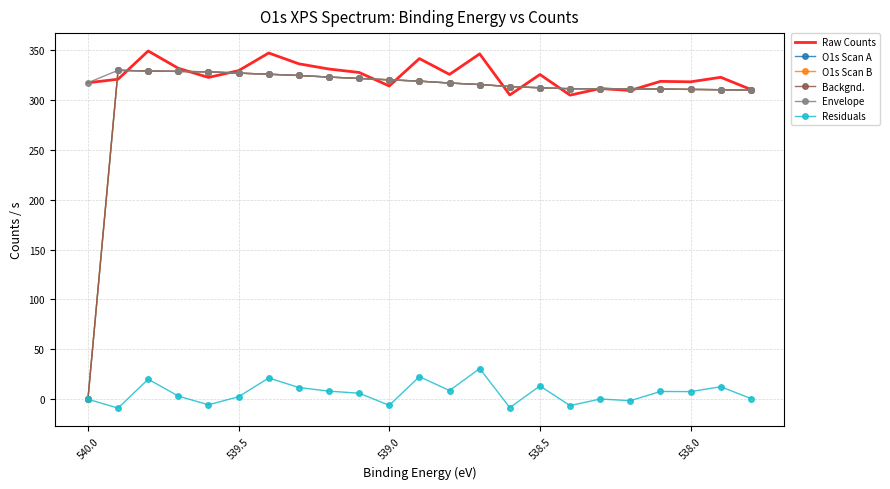

Which series ends up on top after the final intersection of O1s Scan B and Raw Counts?

Raw Counts